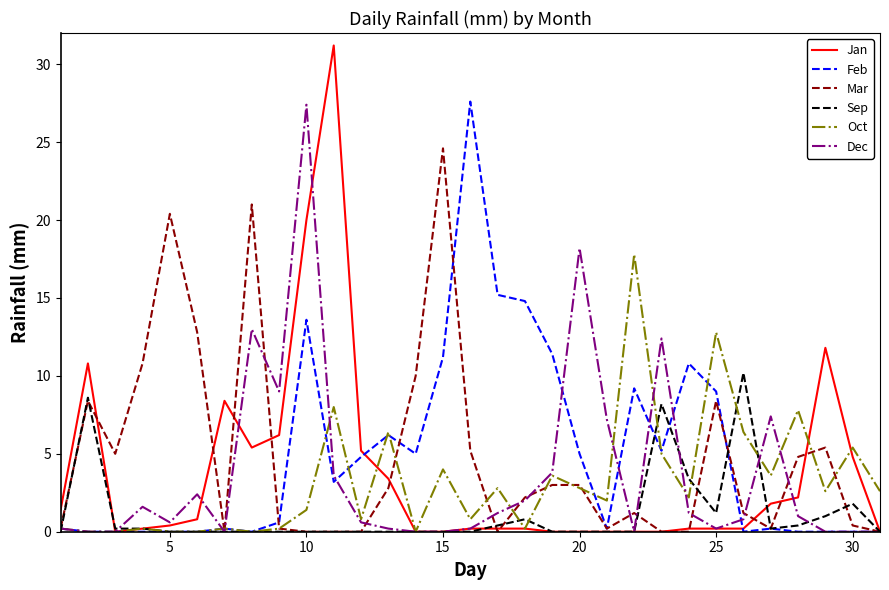

Reading right to left, list all the values displayed in this chart.

Jan: 0.0	4.8	11.8	2.2	1.8	0.2	0.2	0.2	0.0	0.0	0.0	0.0	0.0	0.2	0.2	0.2	0.0	0.0	3.4	5.2	31.2	20.0	6.2	5.4	8.4	0.8	0.4	0.2	0.0	10.8	1.4
Feb: 0.0	0.0	0.0	0.0	0.2	0.0	9.0	10.8	5.2	9.2	0.2	5.0	11.4	14.8	15.2	27.6	11.2	5.0	6.2	4.8	3.2	13.6	0.6	0.0	0.2	0.0	0.0	0.0	0.0	0.0	0.2
Mar: 0.0	0.4	5.4	4.8	0.2	1.2	8.4	0.0	0.0	1.2	0.2	3.0	3.0	2.2	0.0	5.2	24.6	10.0	2.8	0.0	0.0	0.0	0.2	21.0	0.0	12.8	20.4	10.8	5.0	8.4	0.2
Sep: 0.0	1.8	1.0	0.4	0.2	10.2	1.2	3.4	8.2	0.0	0.0	0.0	0.0	0.8	0.4	0.0	0.0	0.0	0.0	0.0	0.0	0.0	0.0	0.0	0.0	0.0	0.0	0.2	0.2	8.6	0.0
Oct: 2.6	5.4	2.6	7.8	3.6	6.4	12.8	2.2	5.0	17.8	2.0	2.8	3.6	0.2	2.8	0.8	4.0	0.0	6.4	0.8	8.0	1.4	0.2	0.0	0.2	0.0	0.0	0.2	0.0	0.0	0.2
Dec: 0.0	0.0	0.0	1.0	7.4	0.8	0.2	1.2	12.4	0.0	7.2	18.2	3.8	2.0	1.2	0.2	0.0	0.0	0.2	0.6	3.6	27.4	9.0	13.0	0.0	2.4	0.6	1.6	0.0	0.0	0.2